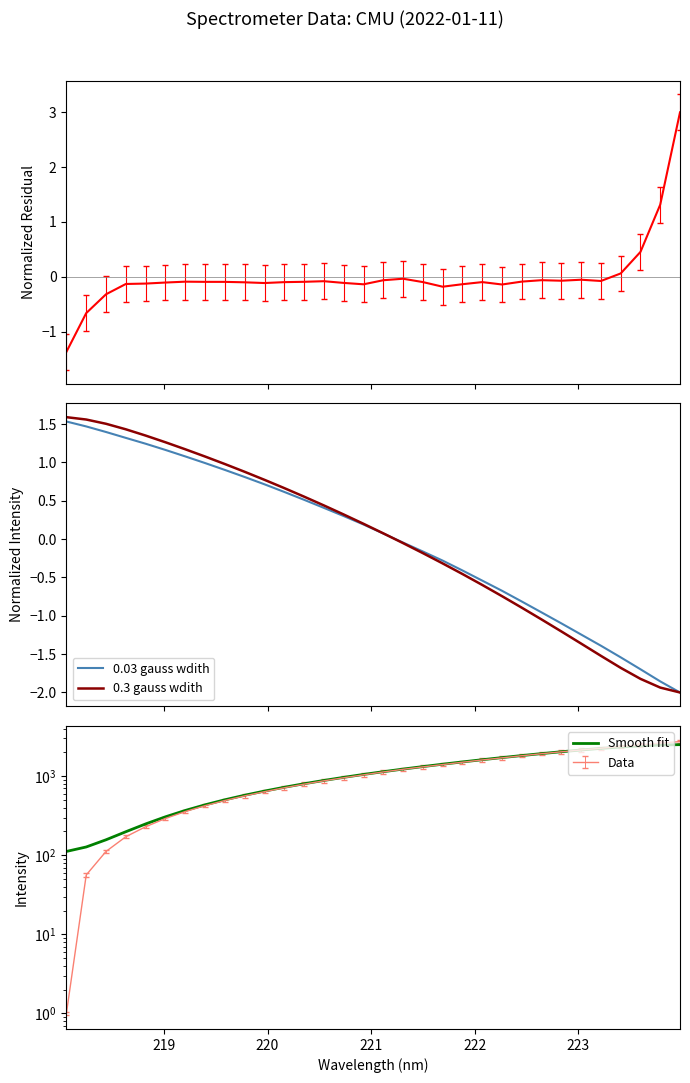

At how many categories does at least one series exceed 15?

32